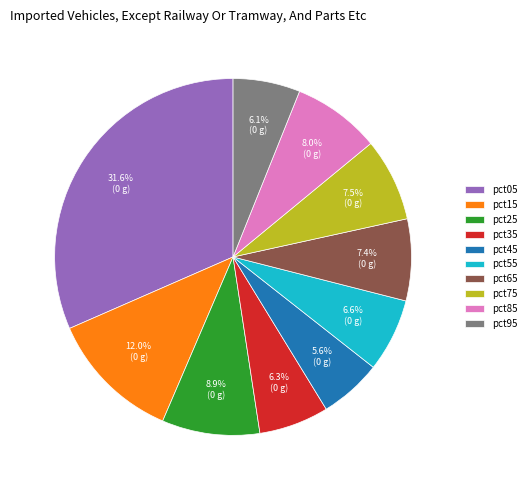

Between pct45 and pct55, which is larger?

pct55